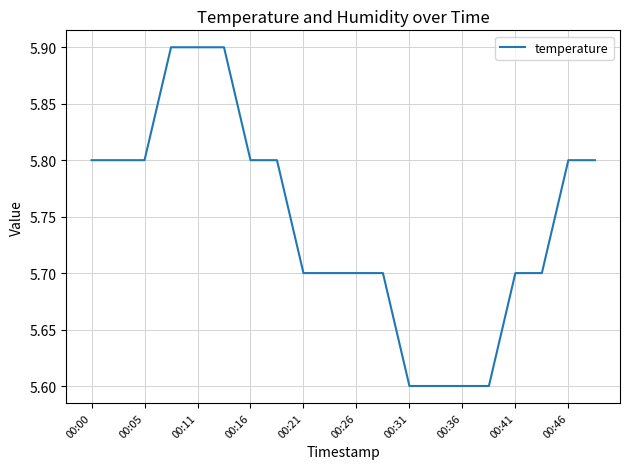

What is the minimum value shown in the chart?

5.6